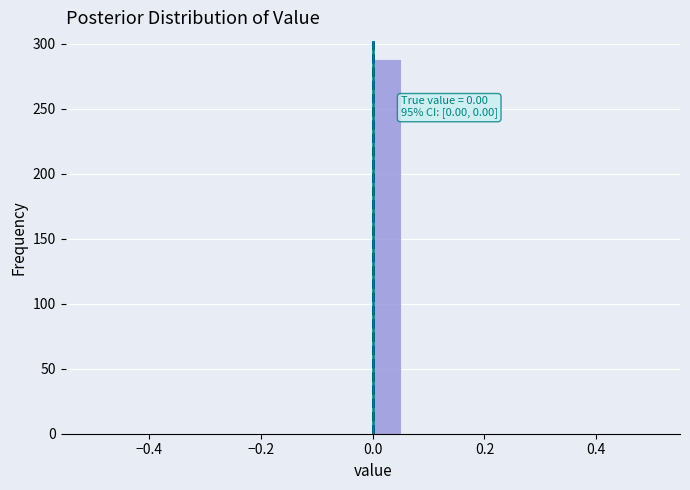

Around what value on the x-axis is the tallest bar? Give the approximate position of its centre, as read against the axis.

0.02